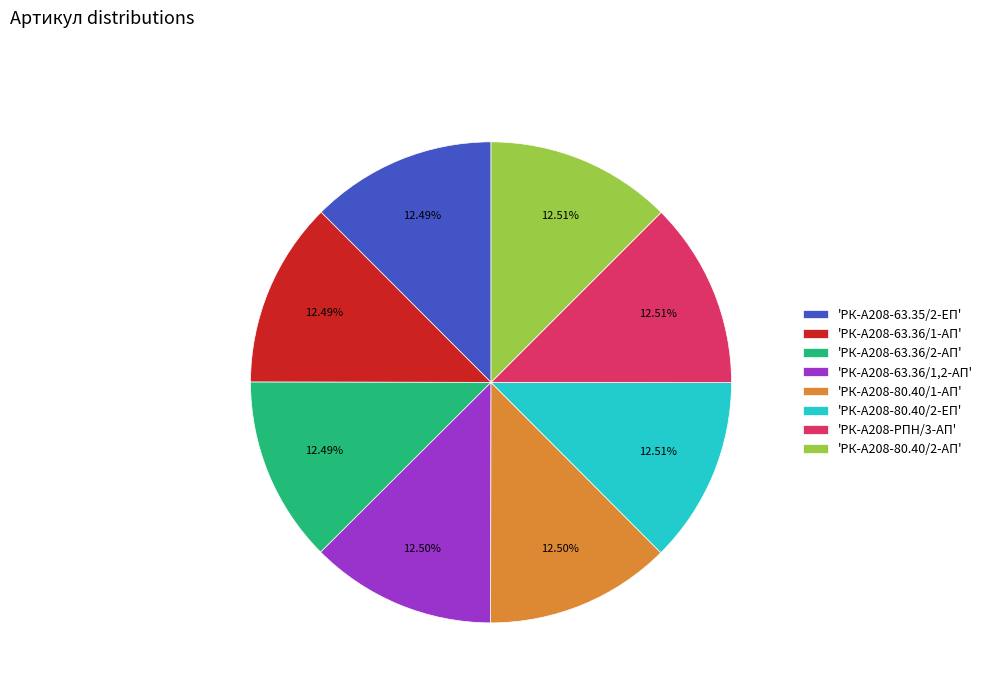

What is the ratio of the value at 'РК-А208-80.40/1-АП' to the value at 'РК-А208-63.36/1-АП'?

1.0